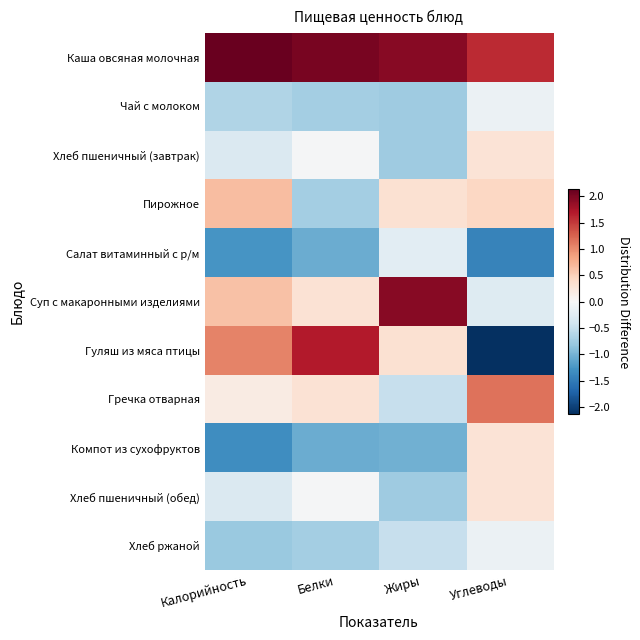

Rank the series by their maximum value, from lowest to highest.

Салат витаминный с р/м, Чай с молоком, Хлеб ржаной, Хлеб пшеничный (завтрак), Компот из сухофруктов, Хлеб пшеничный (обед), Пирожное, Гречка отварная, Гуляш из мяса птицы, Суп с макаронными изделиями, Каша овсяная молочная